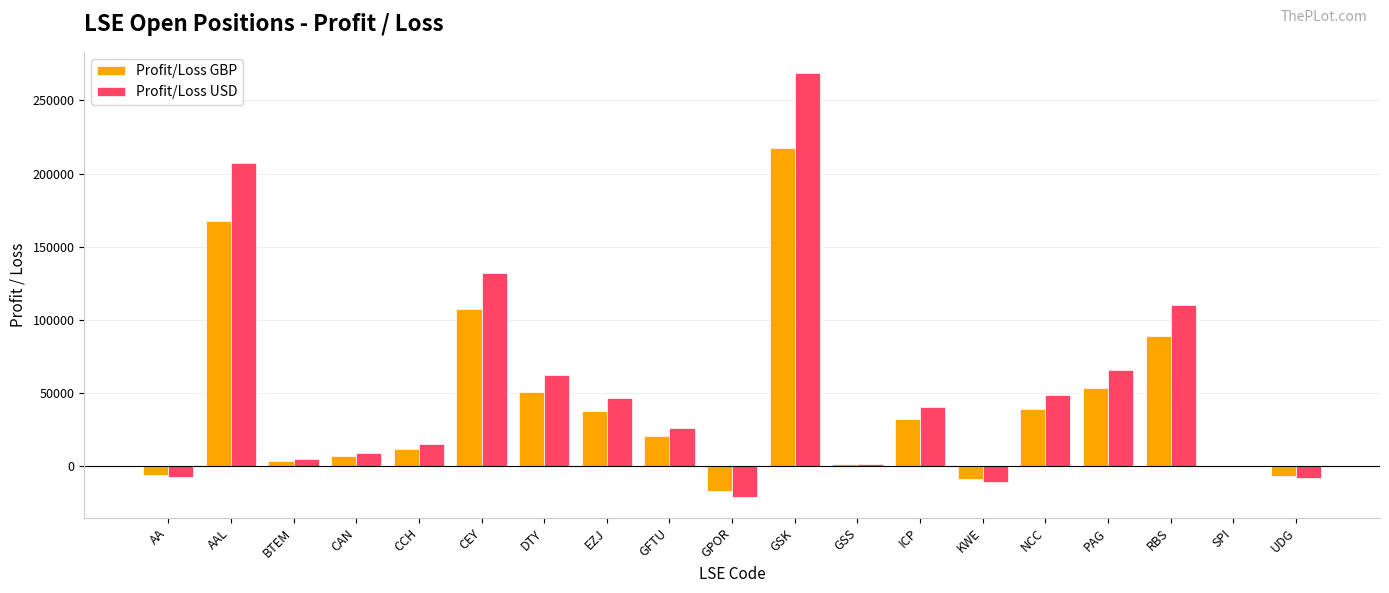

Read the Profit/Loss USD value at DTY.

62632.2